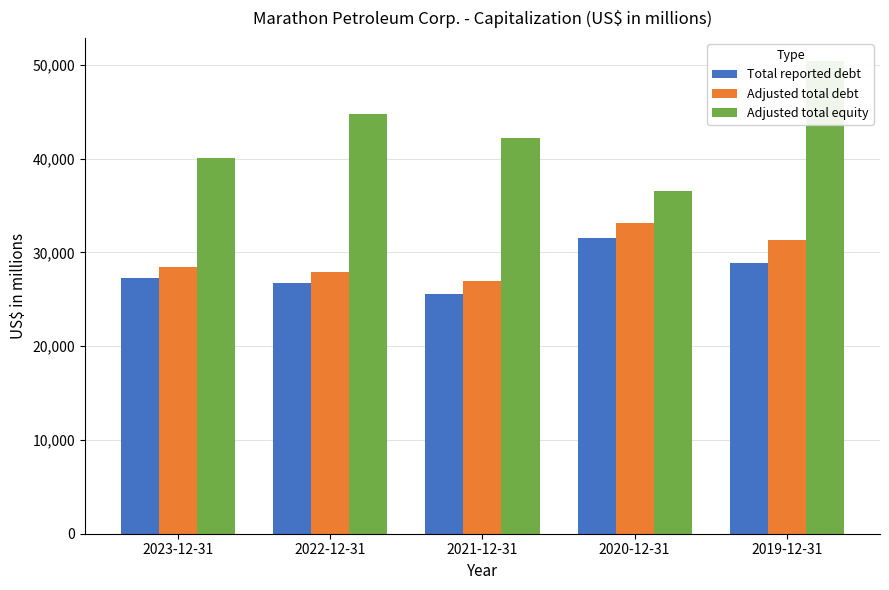

How many series are shown in this chart?

3